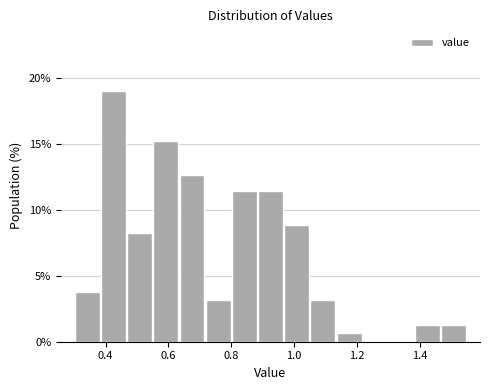

Reading left to right, list every bar in this chart as the range it spans on the x-axis followed by its height. Neither the bar edges nor the heights are printed on the chart, so give them approximately, as read against the axes.

0.30 to 0.38: 4.0
0.38 to 0.46: 19.0
0.46 to 0.56: 8.0
0.56 to 0.64: 15.0
0.64 to 0.72: 12.5
0.72 to 0.80: 3.0
0.80 to 0.88: 11.5
0.88 to 0.96: 11.5
0.96 to 1.06: 9.0
1.06 to 1.14: 3.0
1.14 to 1.22: 0.5
1.22 to 1.30: 0
1.30 to 1.38: 0
1.38 to 1.46: 1.5
1.46 to 1.56: 1.5